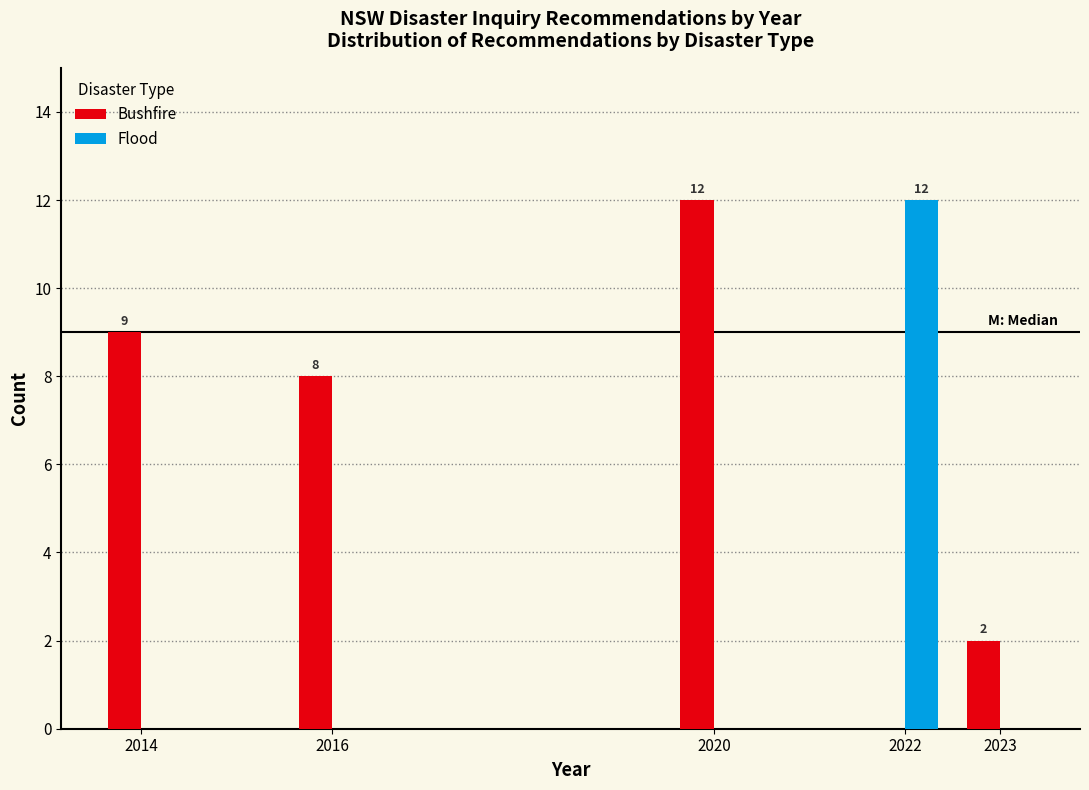

Reading right to left, extract all data points from this chart.

Bushfire: 2023=2	2022=0	2020=12	2016=8	2014=9
Flood: 2023=0	2022=12	2020=0	2016=0	2014=0